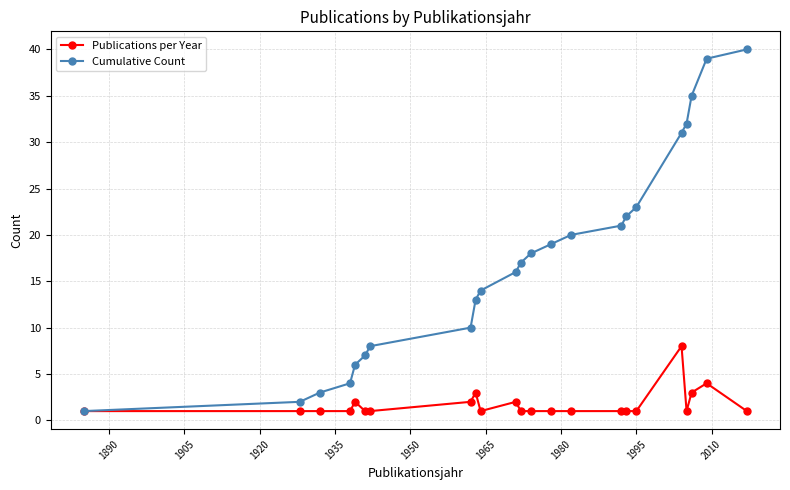

What is the value of the Publications per Year point at the 15th from the left?

1